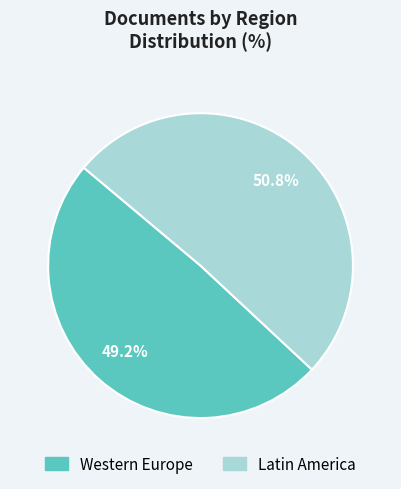

Combined, do Western Europe and Latin America account for over 50%?

Yes